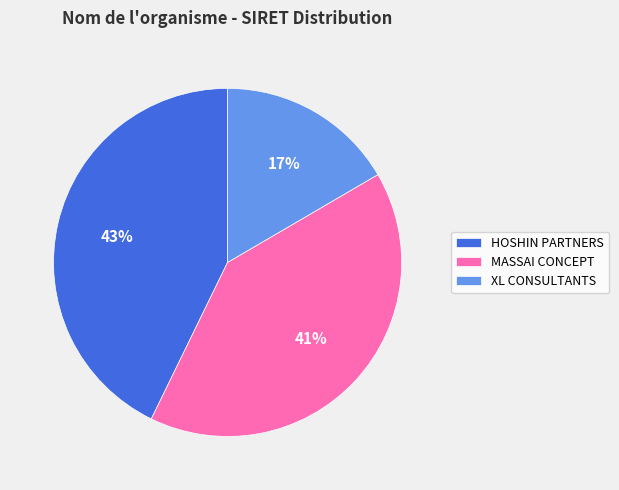

What percentage is the MASSAI CONCEPT slice, to the nearest percent?

41%